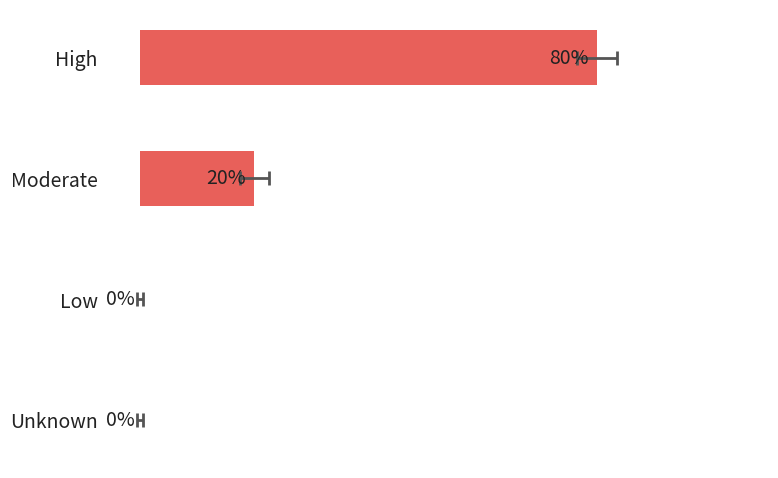

How many values are between 0 and 80?

4